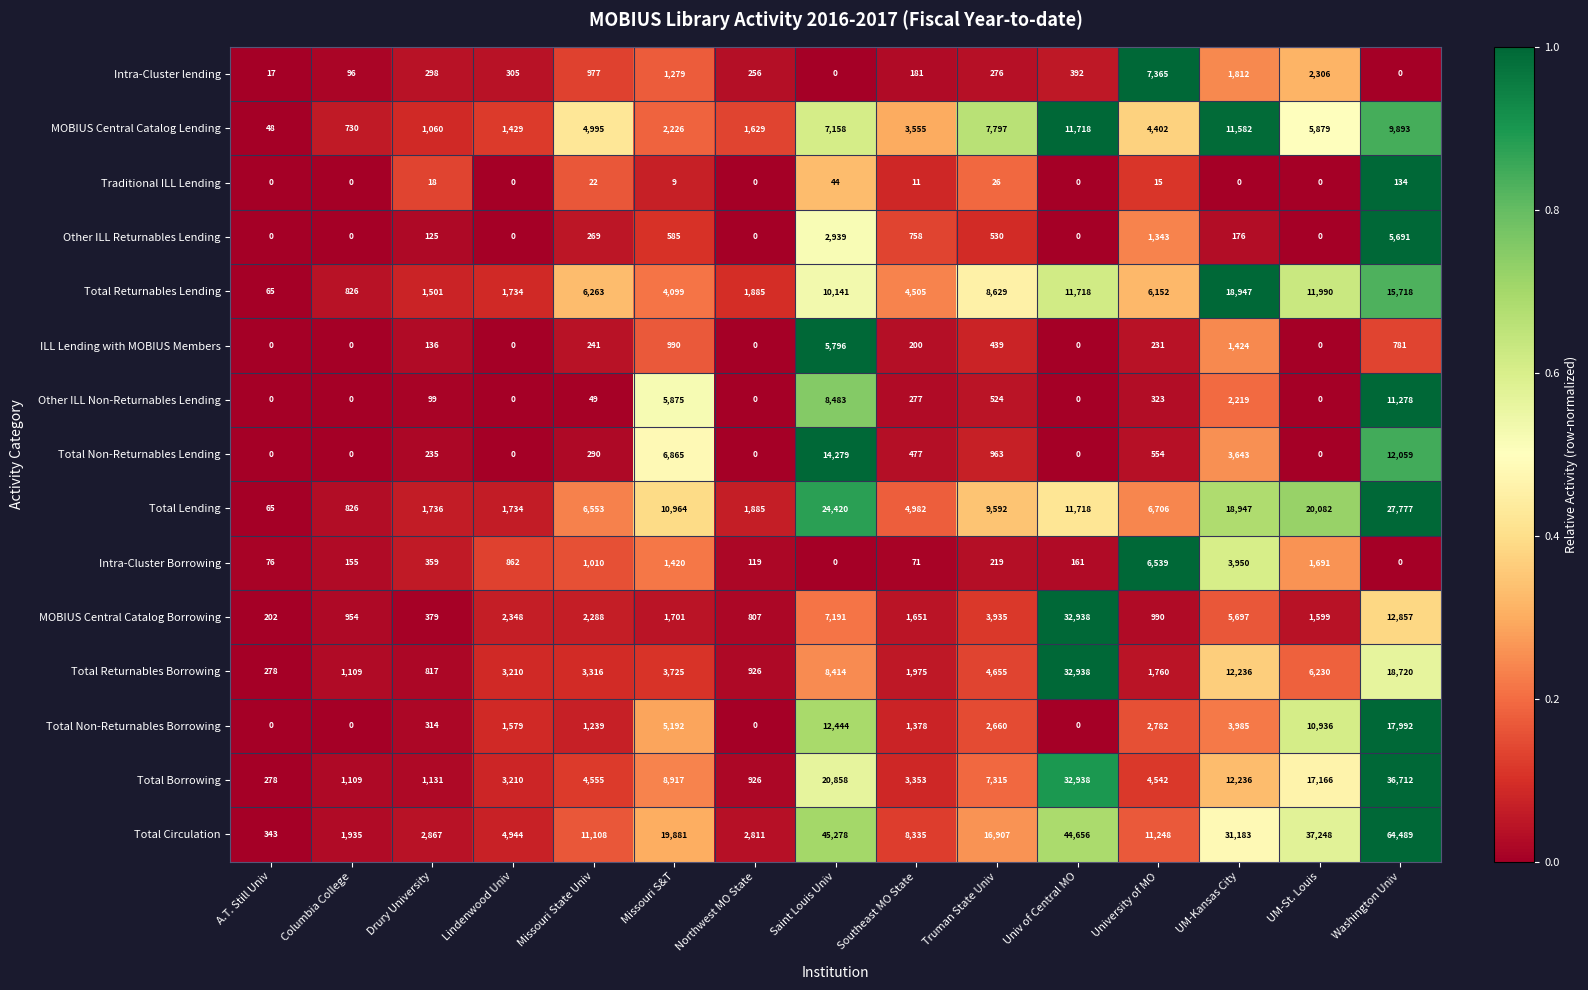

How many categories are shown in the chart?

15